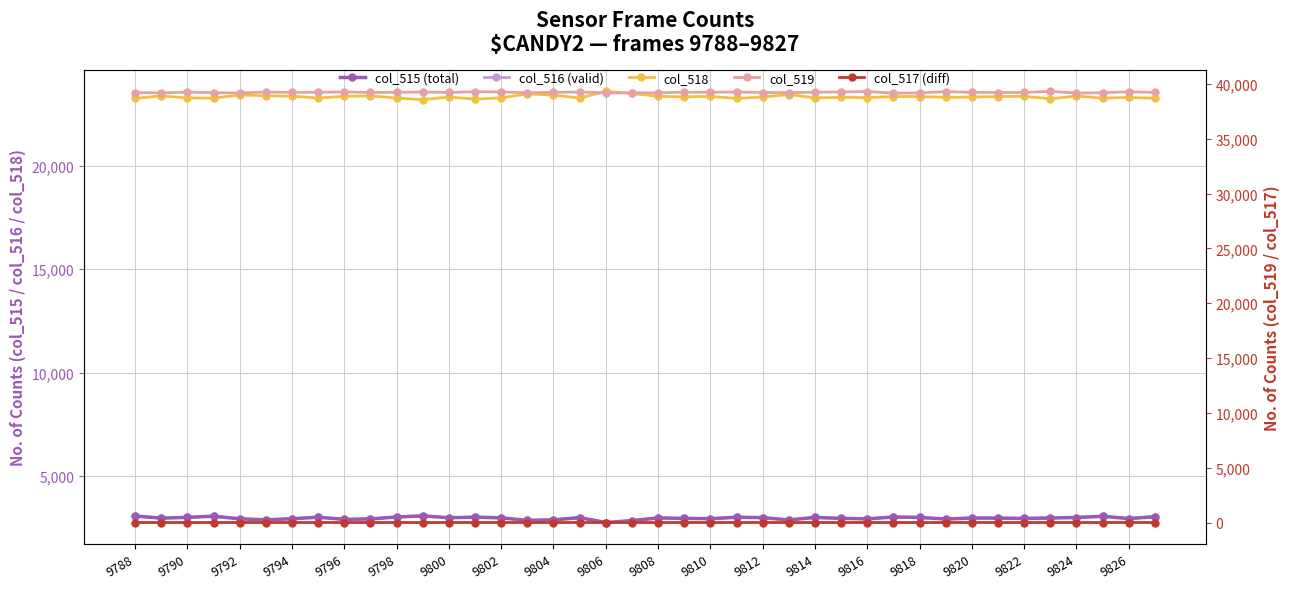

What are all the series names shown in the legend?

col_515 (total), col_516 (valid), col_518, col_519, col_517 (diff)